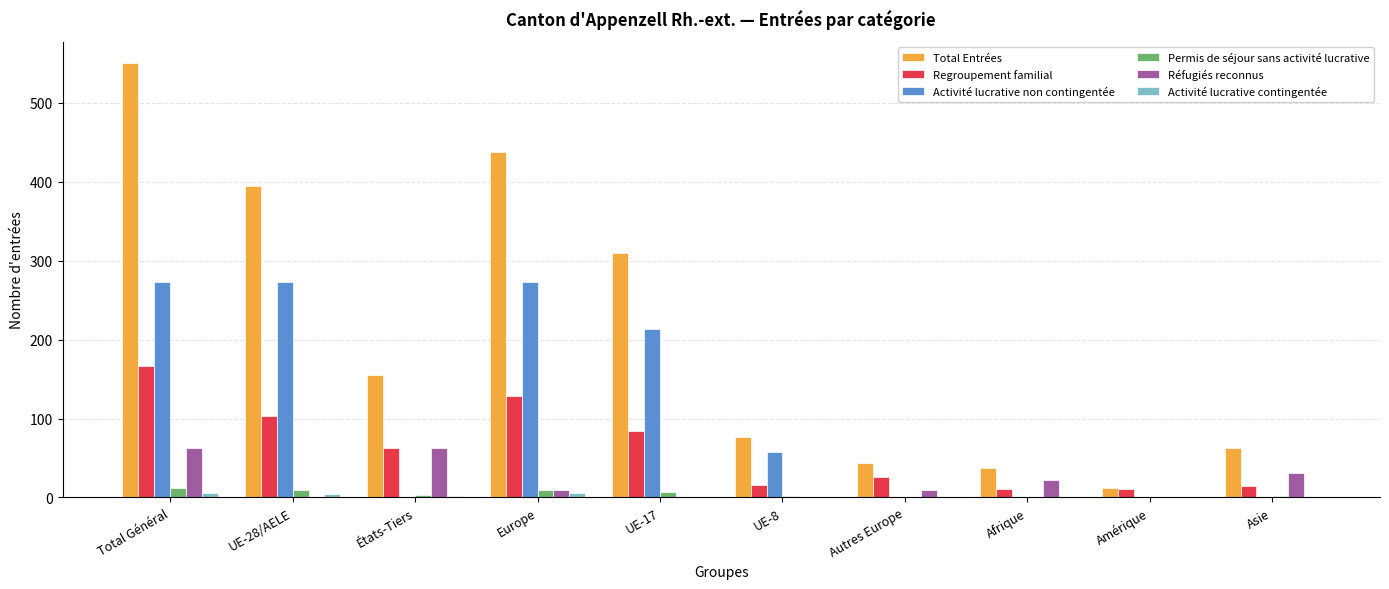

What value does the Permis de séjour sans activité lucrative series have at Europe?

9